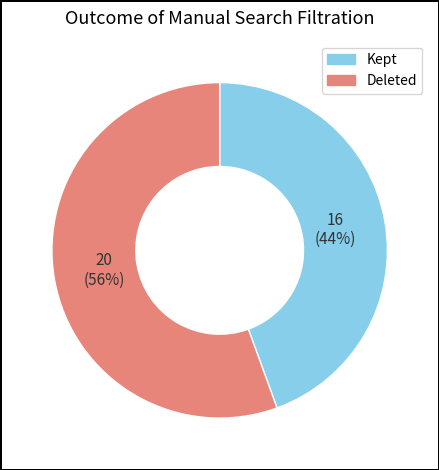

To the nearest percent, what is the average slice percentage?

50%